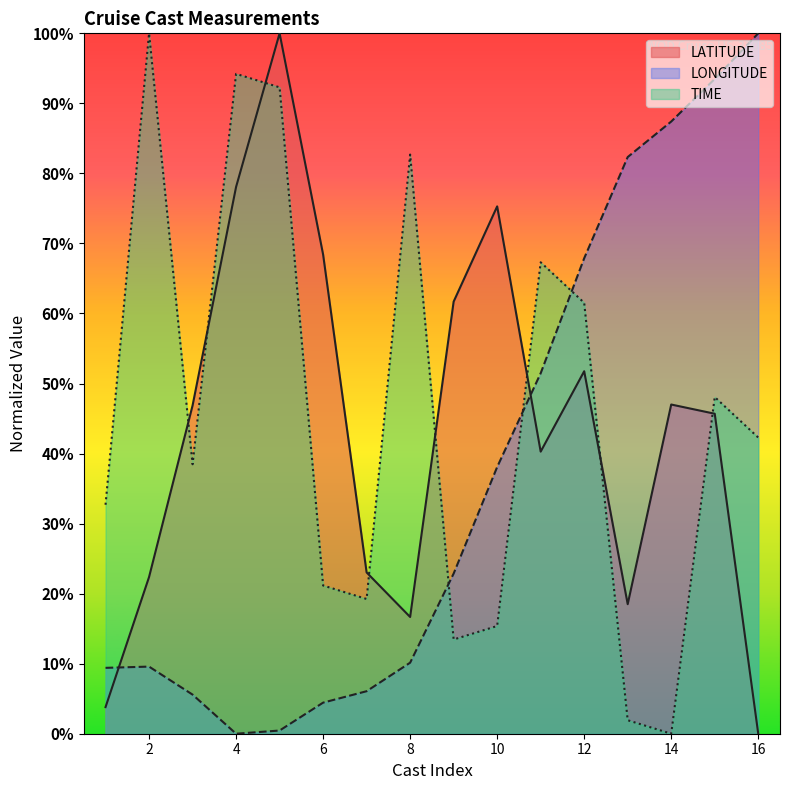

Rank the series by their average value, from lowest to highest.

LONGITUDE, LATITUDE, TIME